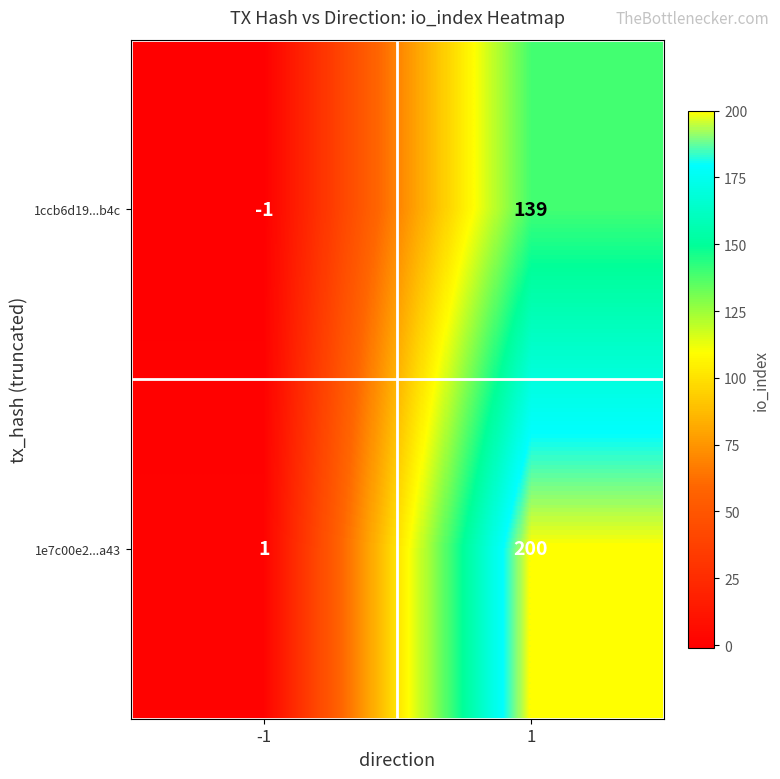

Rank the series by their maximum value, from highest to lowest.

1e7c00e2...a43, 1ccb6d19...b4c